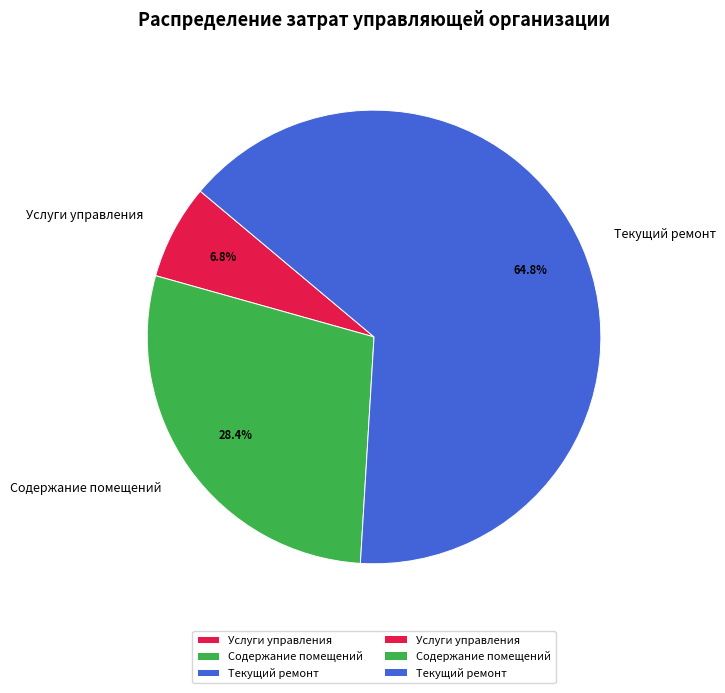

What portion of the pie excludes Текущий ремонт?

35.2%